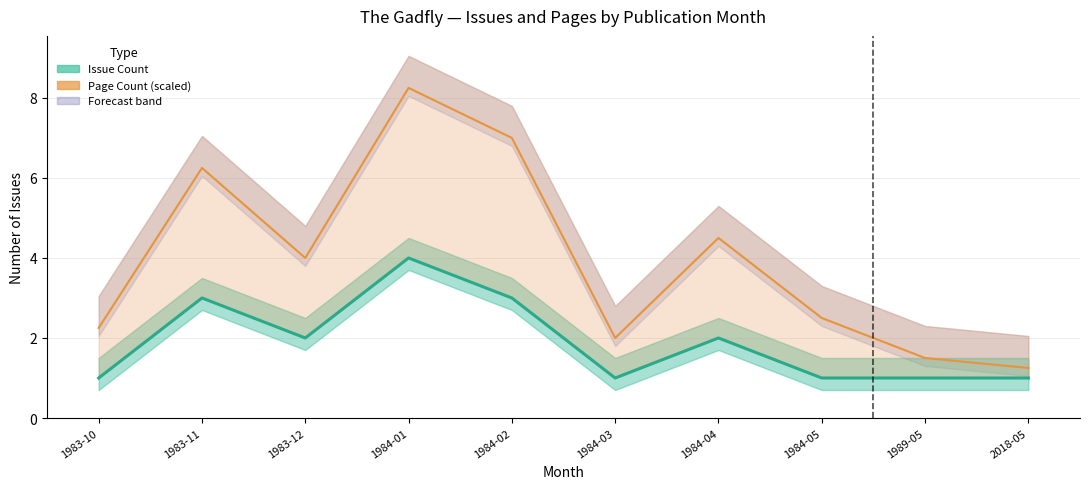

Reading right to left, transcribe all the data shown in this chart.

Issue Count: 1.0	1.0	1.0	2.0	1.0	3.0	4.0	2.0	3.0	1.0
Page Count (scaled, line): 1.2	1.5	2.5	4.5	2.0	7.0	8.2	4.0	6.2	2.2